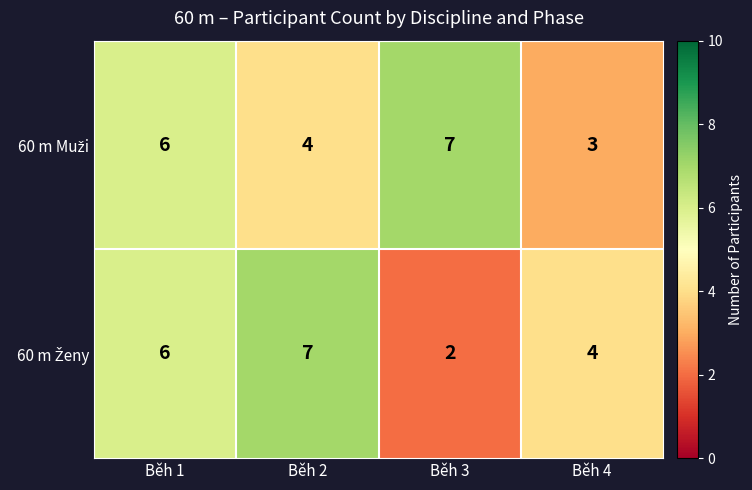

At how many categories does at least one series exceed 3?

4